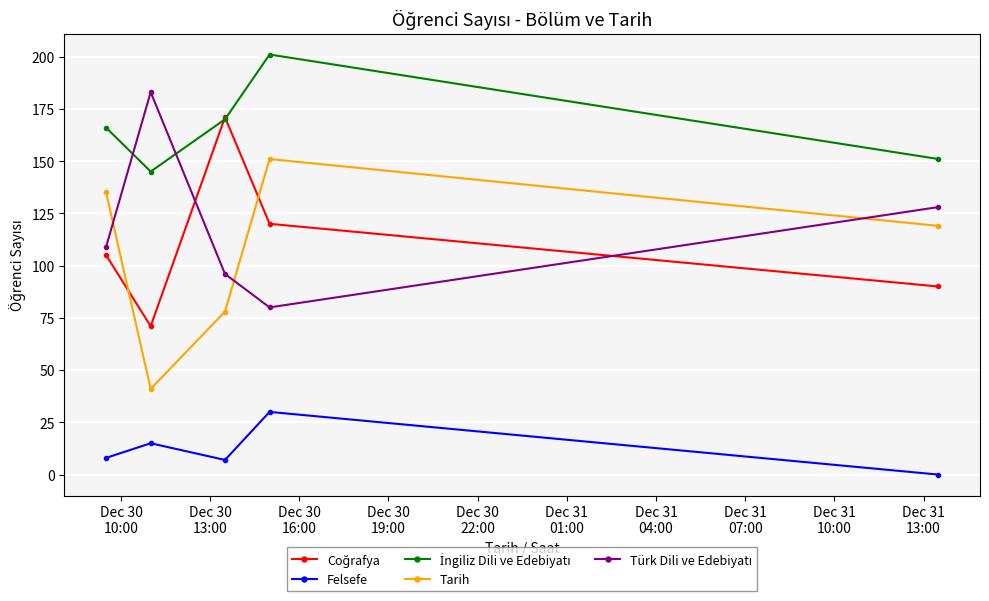

In Tarih, how many points are lower than both neighbors (excluding endpoints)?

1